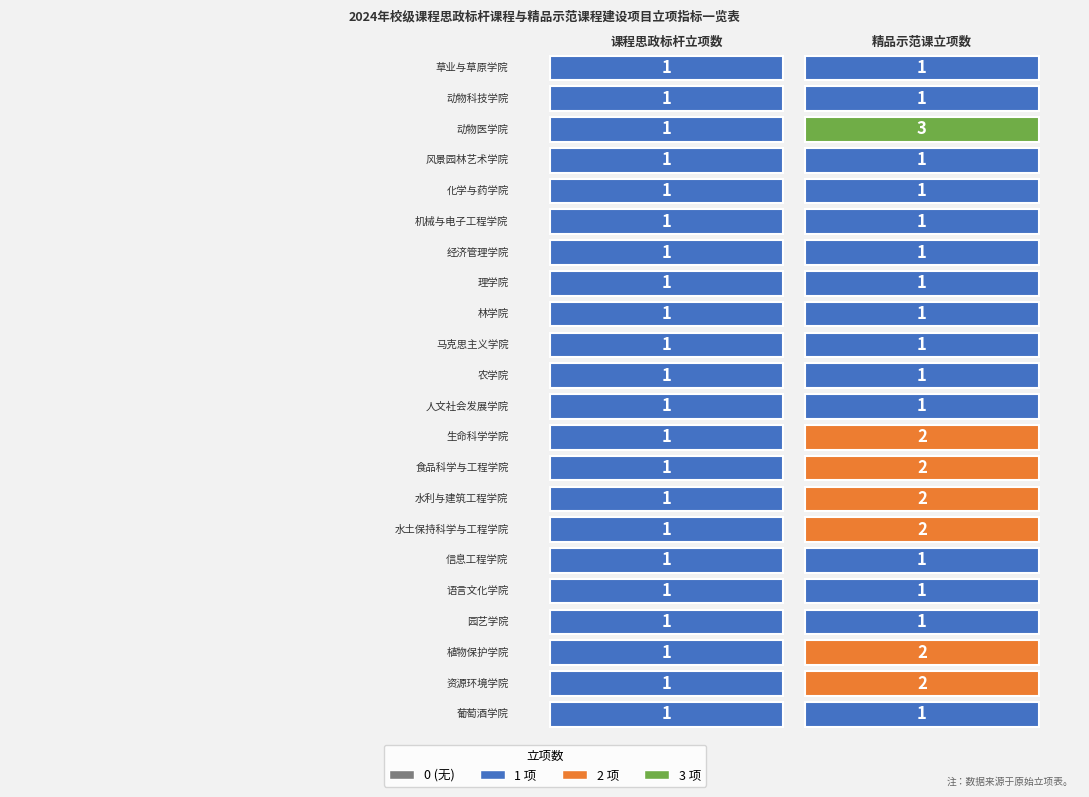

Rank the series at 0 from highest to lowest value.

草业与草原学院, 动物科技学院, 动物医学院, 风景园林艺术学院, 化学与药学院, 机械与电子工程学院, 经济管理学院, 理学院, 林学院, 马克思主义学院, 农学院, 人文社会发展学院, 生命科学学院, 食品科学与工程学院, 水利与建筑工程学院, 水土保持科学与工程学院, 信息工程学院, 语言文化学院, 园艺学院, 植物保护学院, 资源环境学院, 葡萄酒学院